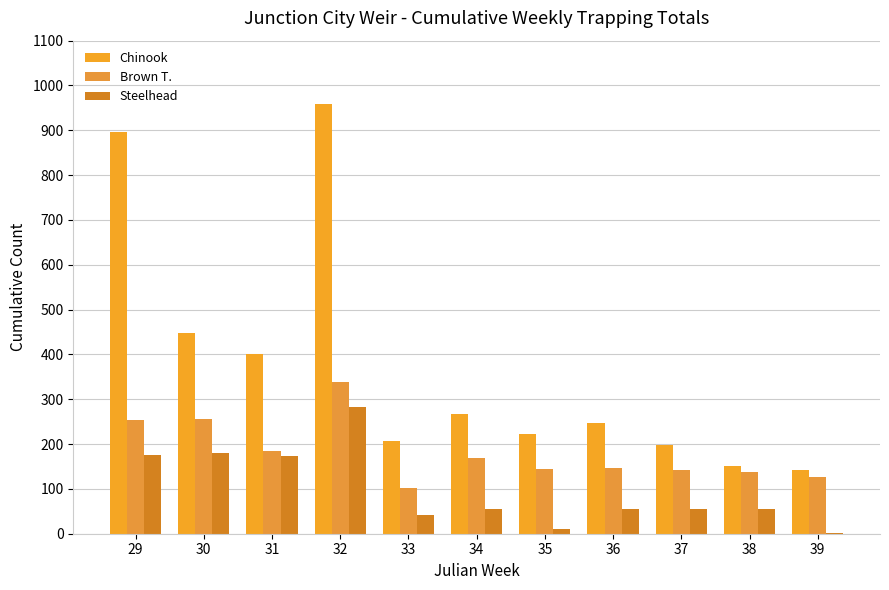

Which series has the largest total across all categories?

Chinook